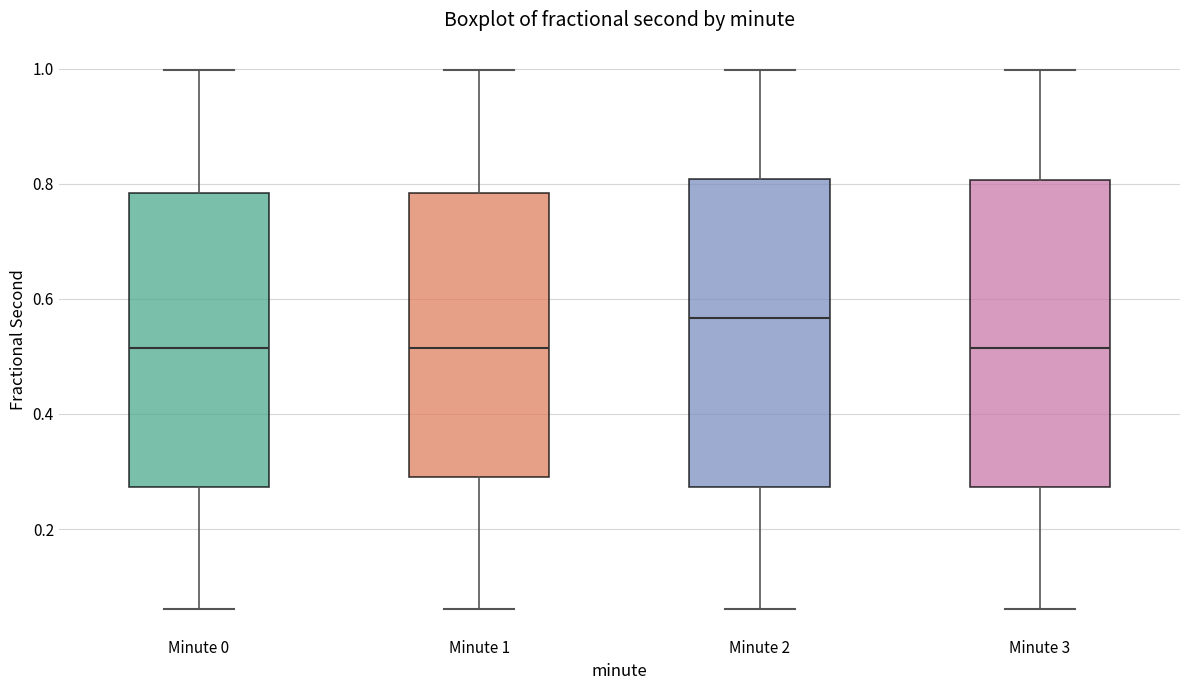

Reading left to right, read every box against the y-axis: the position of its median line, the range the box covers, and the ends of its whiskers. The values are not printed on the chart, so give them approximately, as read against the axis.

Minute 0: median 0.52, box 0.28 to 0.78, whiskers 0.06 to 1.00
Minute 1: median 0.52, box 0.28 to 0.78, whiskers 0.06 to 1.00
Minute 2: median 0.56, box 0.28 to 0.80, whiskers 0.06 to 1.00
Minute 3: median 0.52, box 0.28 to 0.80, whiskers 0.06 to 1.00